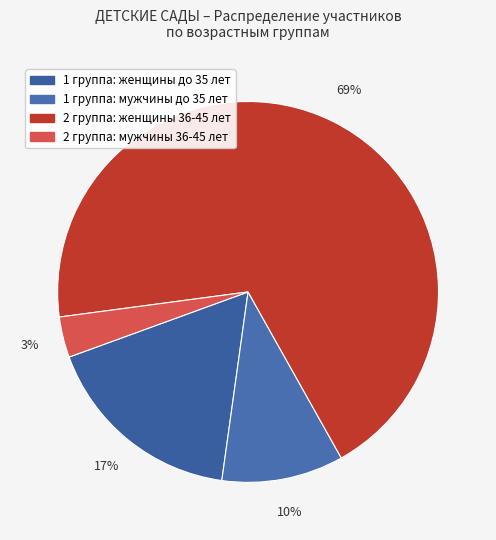

Which category has the biggest portion of the pie?

2 группа: 36-45 лет (ж)